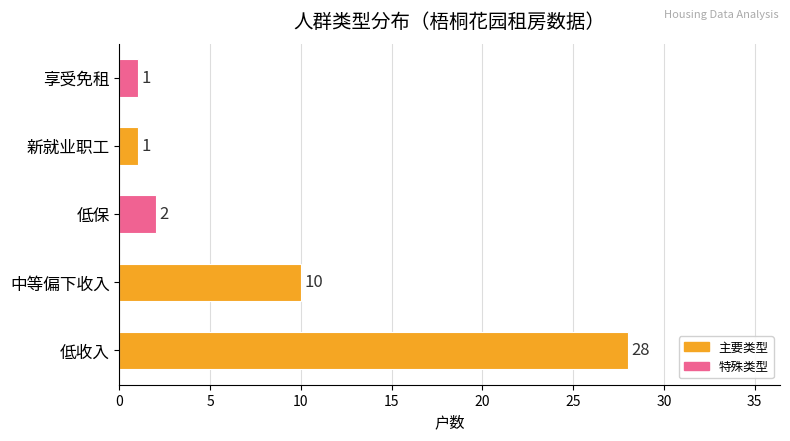

Which category has the highest value across all series?

低收入